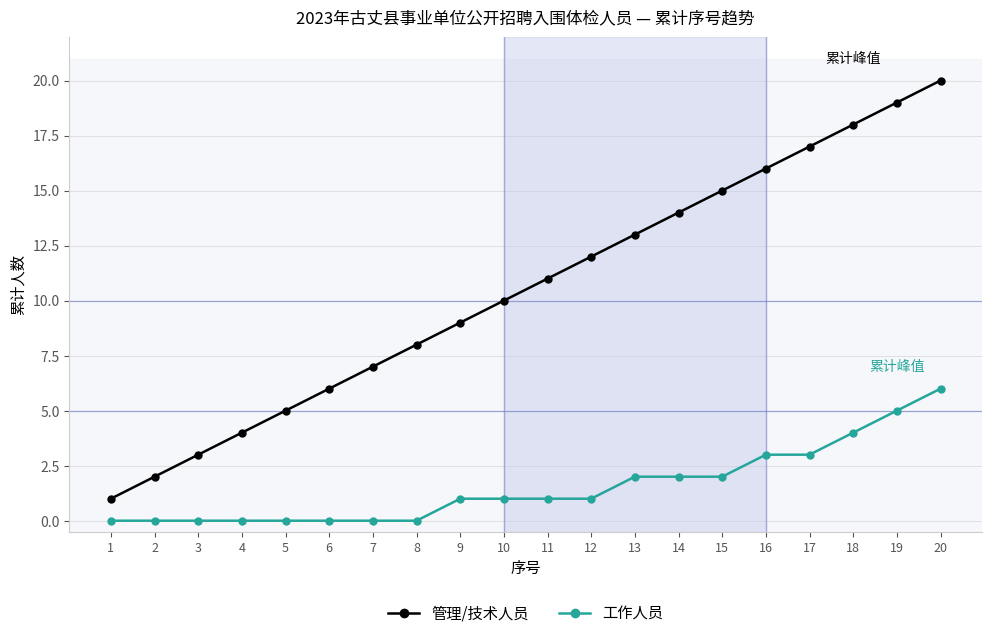

At which category is the sum across all series the highest?

20